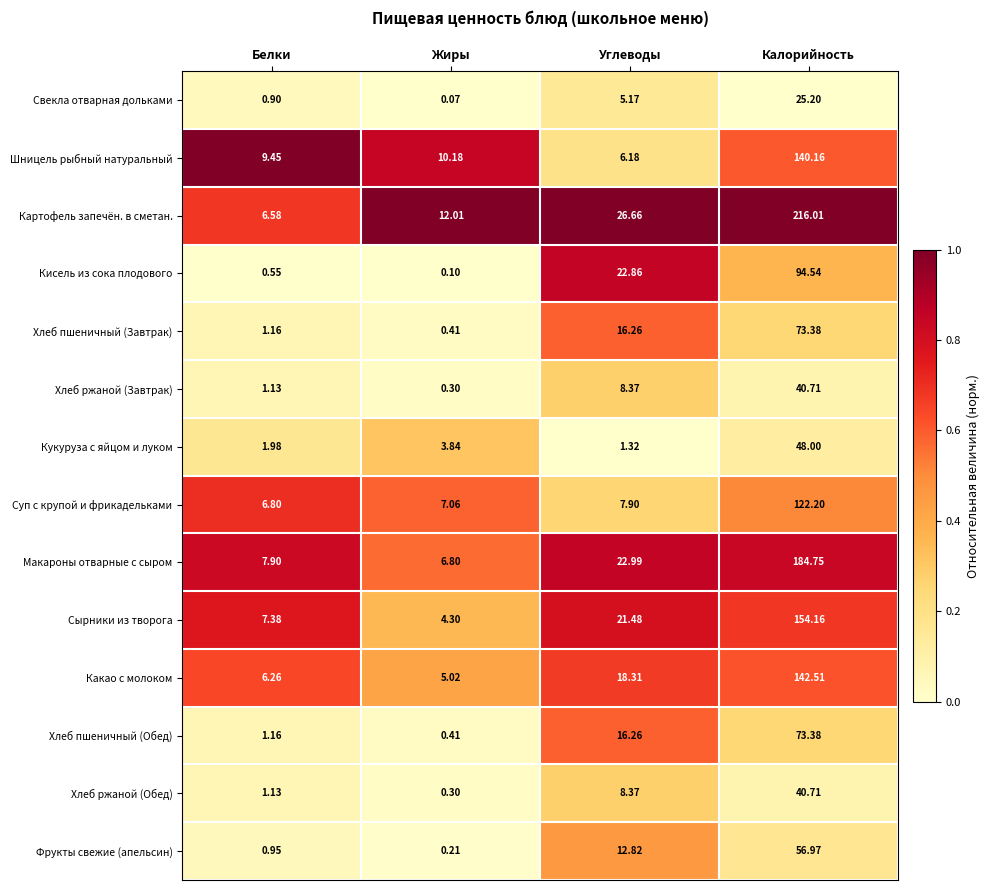

Is the value of Какао с молоком at Калорийность greater than the value of Хлеб ржаной (Обед) at Калорийность?

Yes